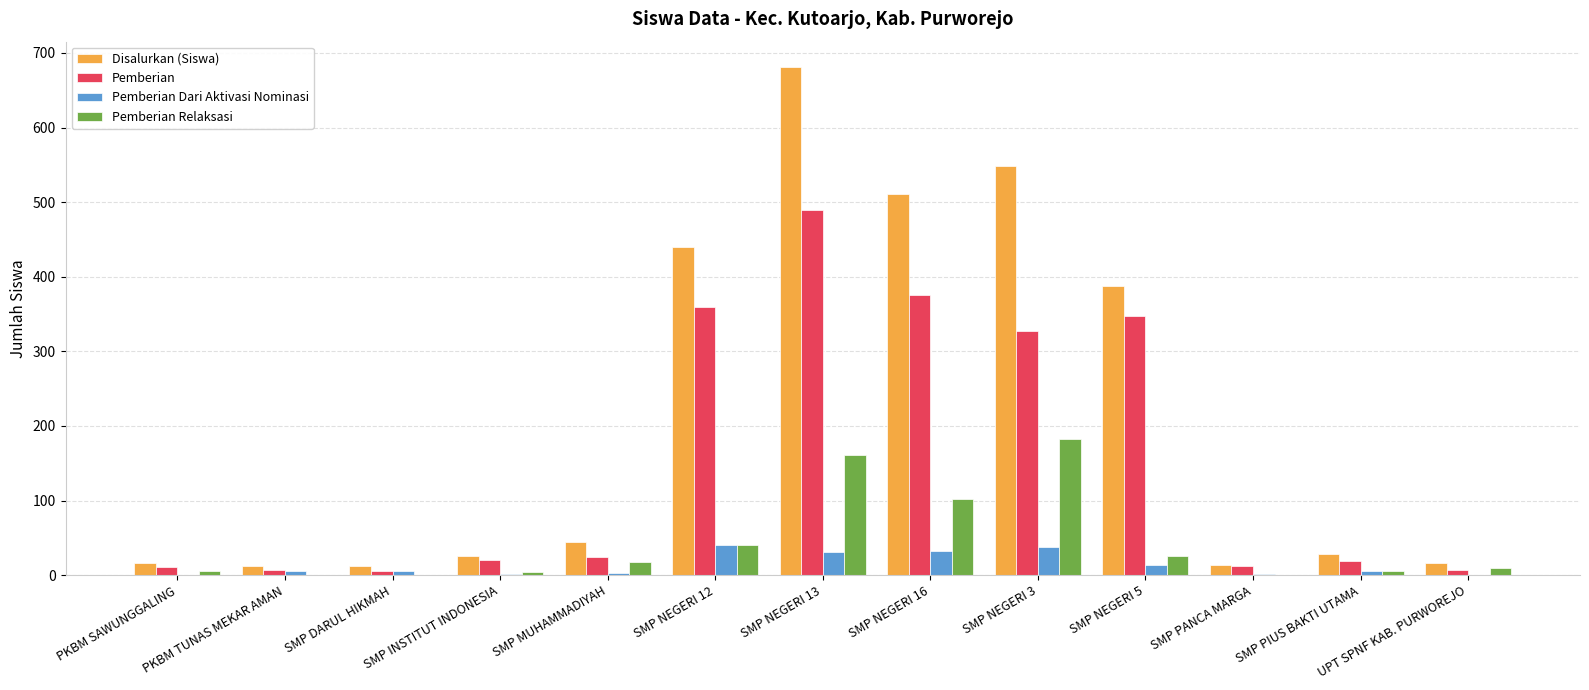

What is the average value of the Pemberian Relaksasi series?

43